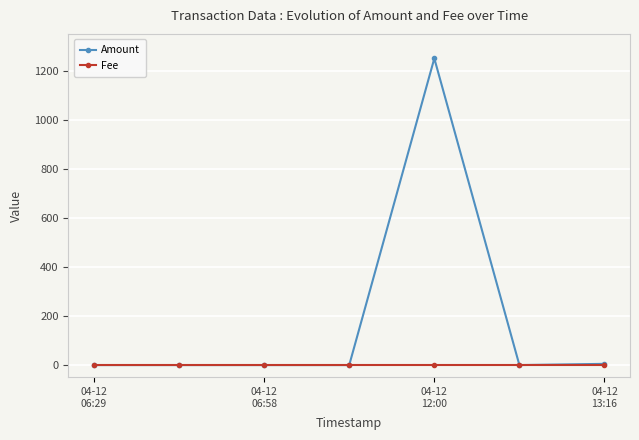

What is the sum of all Amount values?

1255.0